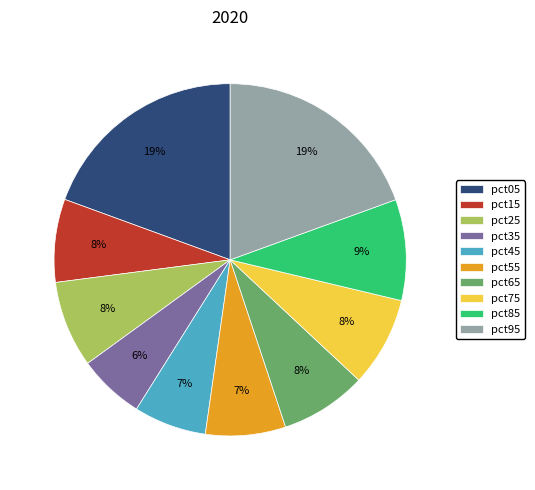

Does pct35 represent more than half of the total?

No